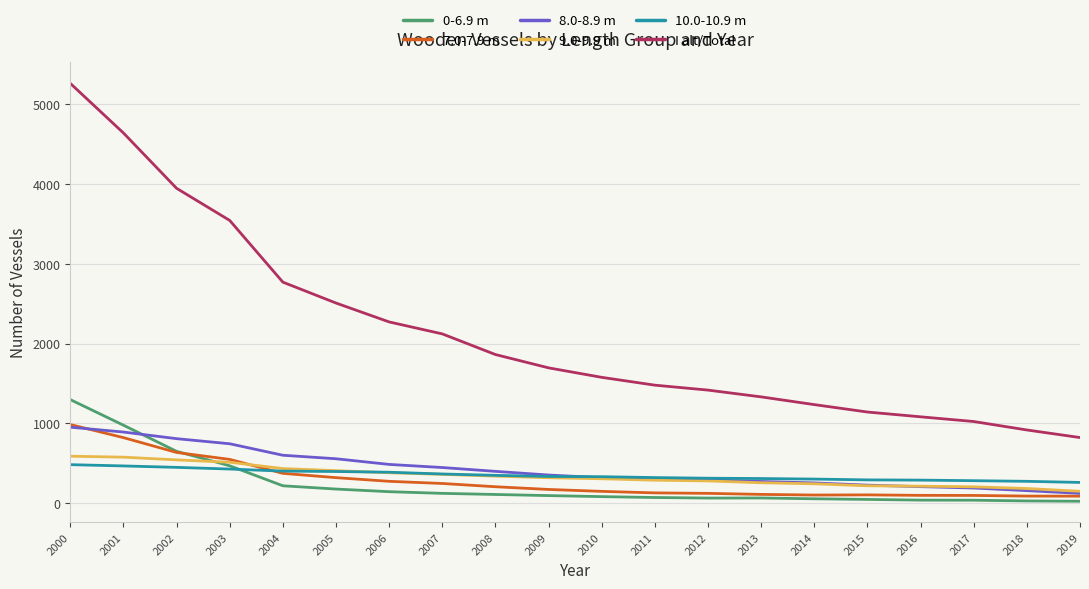

How many lines are shown in the chart?

6